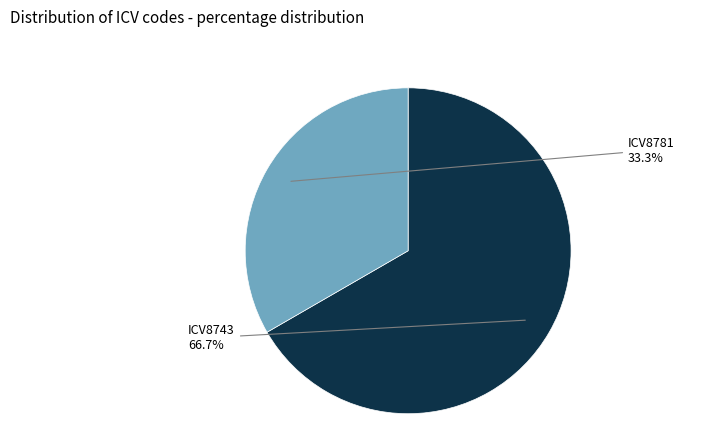

Is there any slice that represents more than half of the pie?

Yes